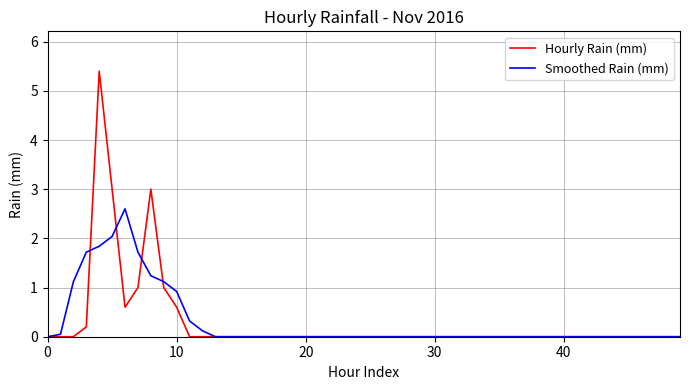

Rank the series by their maximum value, from highest to lowest.

Hourly Rain (mm), Smoothed Rain (mm)